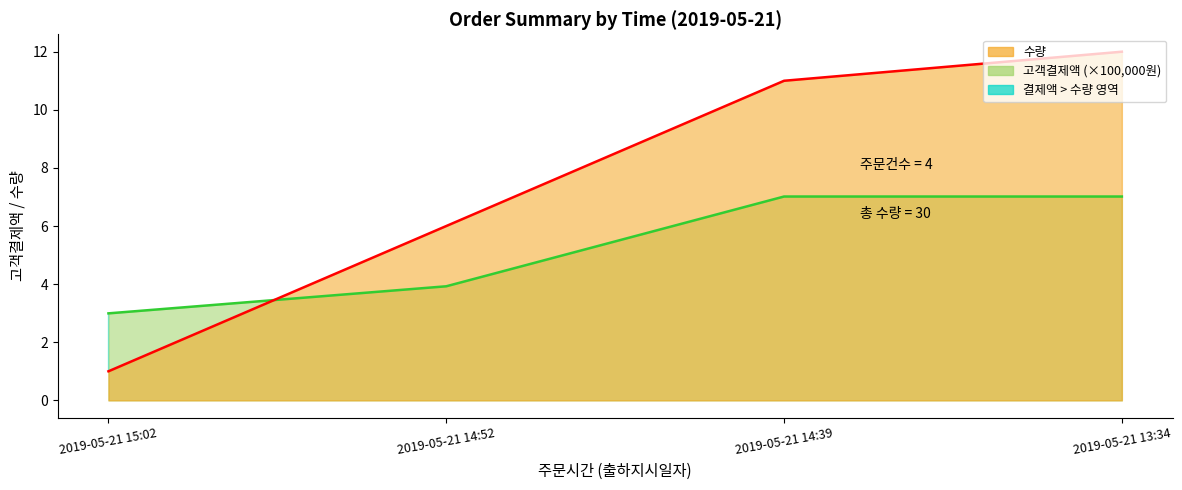

What is the minimum value shown in the chart?

1.0